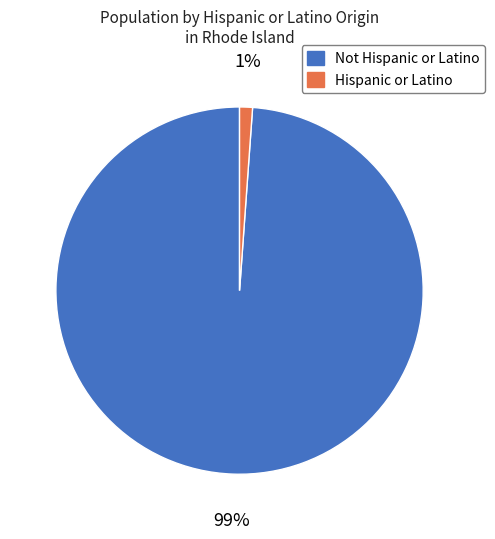

What is the smallest slice in the pie chart?

Hispanic or Latino